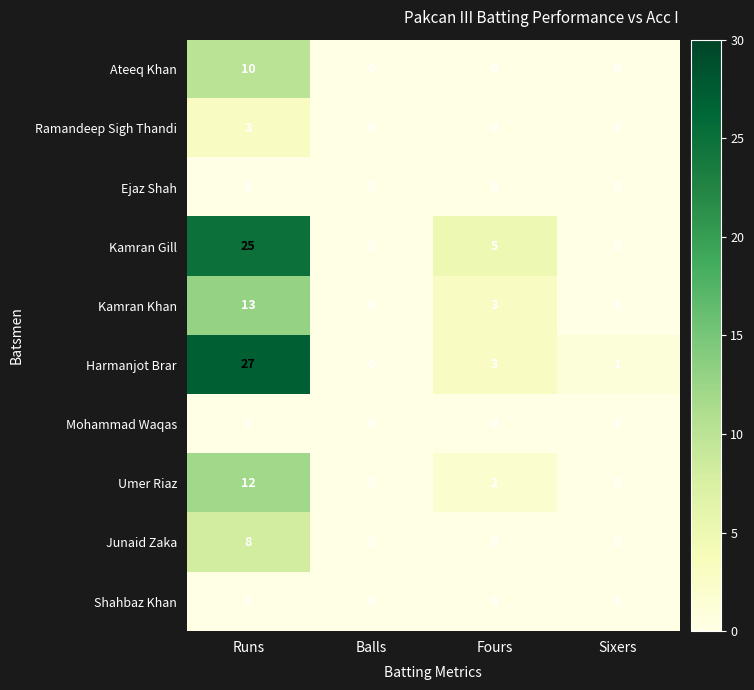

What is the spread (max minus min) of values at Runs?

27